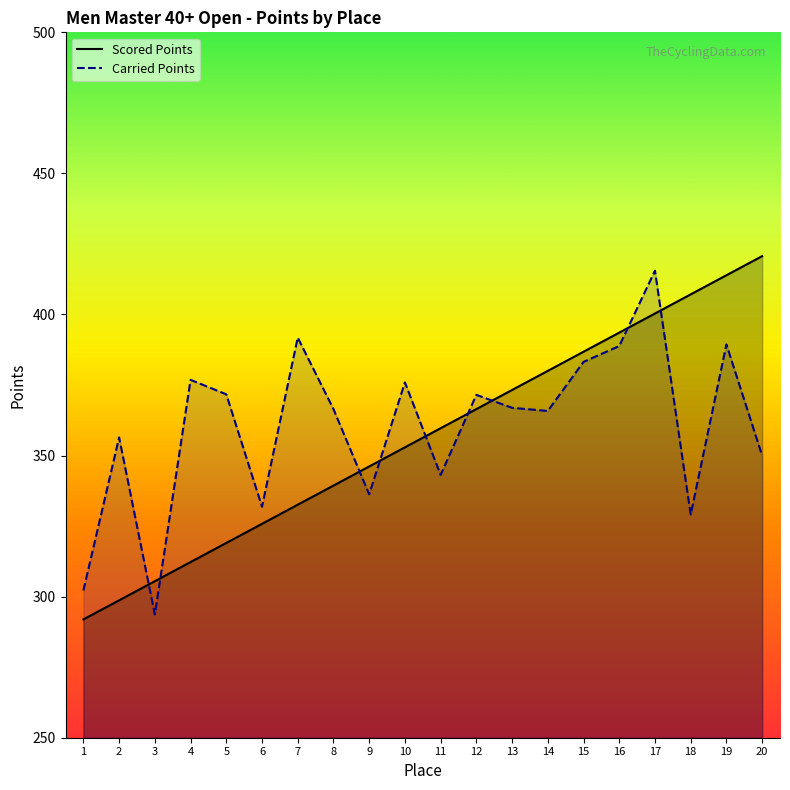

Reading right to left, what are all the values shown in this chart?

Scored Points: 420.7	413.9	407.1	400.4	393.6	386.8	380.0	373.2	366.5	359.7	352.9	346.1	339.4	332.6	325.8	319.0	312.3	305.5	298.7	291.9
Carried Points: 350.0	389.4	329.1	415.5	388.8	383.2	365.8	366.9	371.5	343.1	375.9	336.3	366.5	391.8	331.9	371.7	376.8	293.7	356.4	302.2